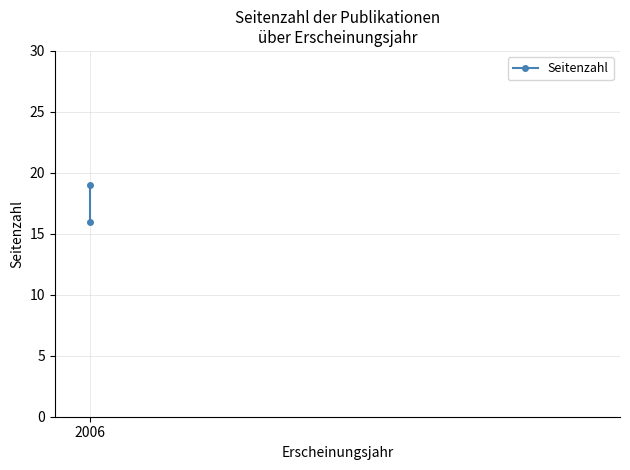

True or false: the data shows 26 at 2006.

False